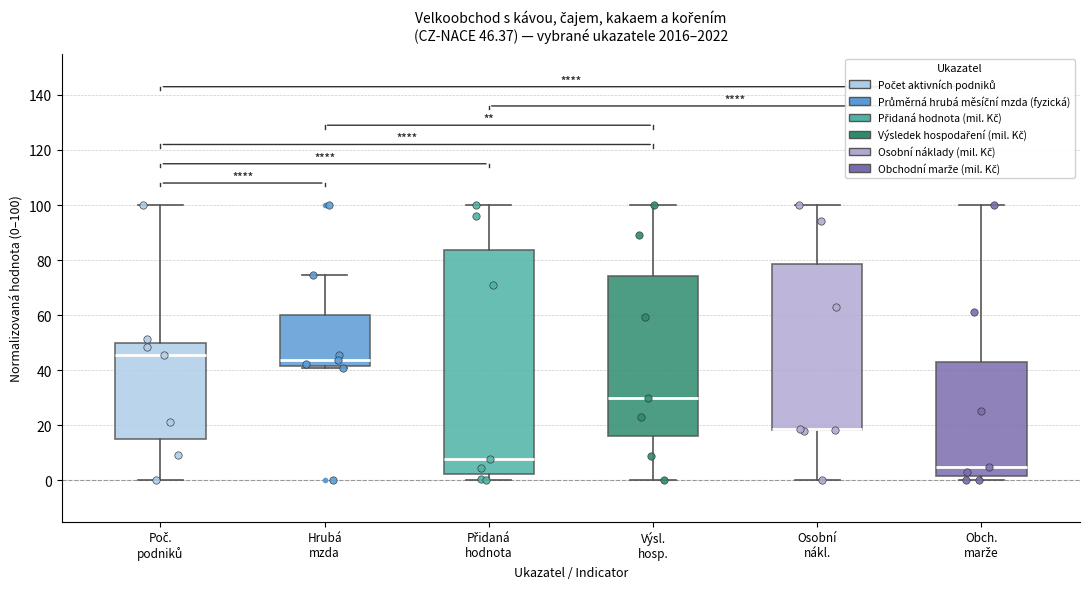

Which box is the tallest, from its lower edge to its upper edge?

Přidaná hodnota